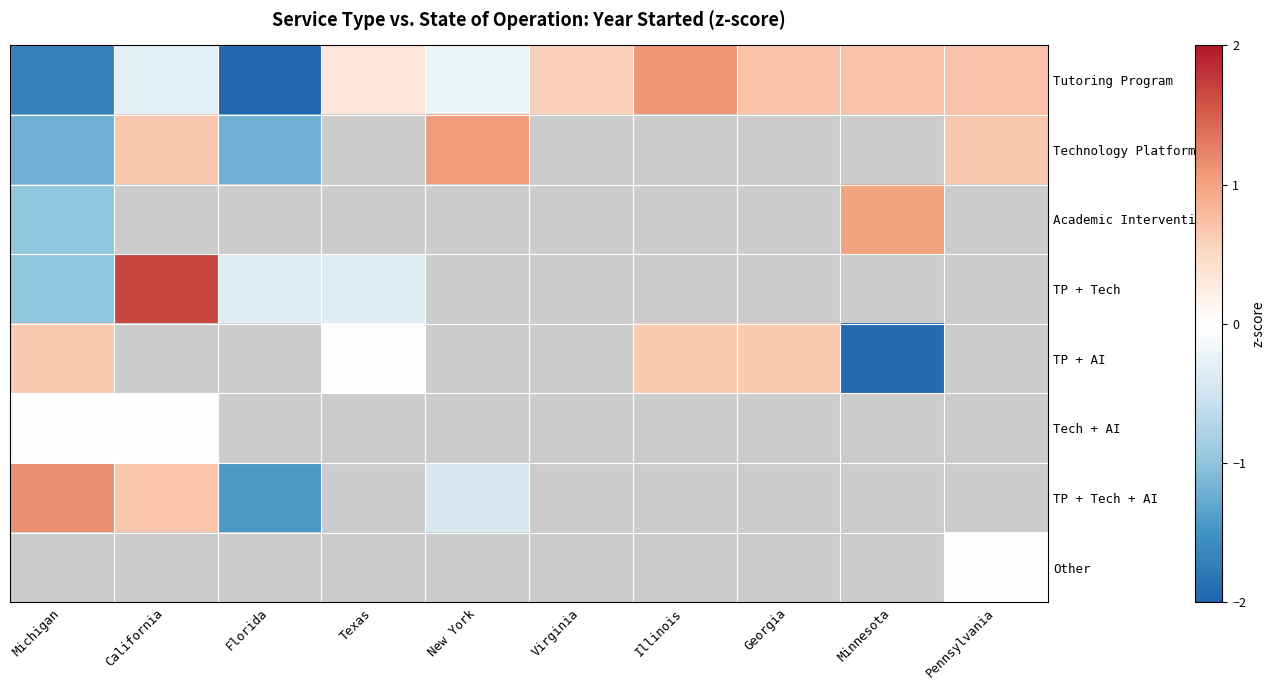

Between Michigan and Virginia, which series saw the biggest shift?

Tutoring Program